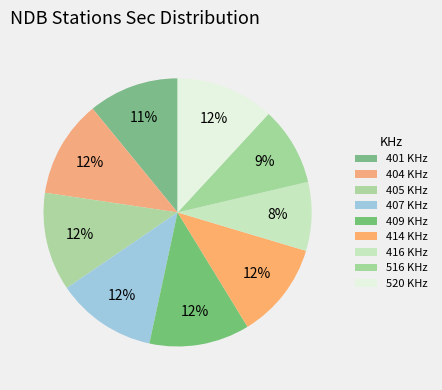

Is 404 the majority of the pie?

No